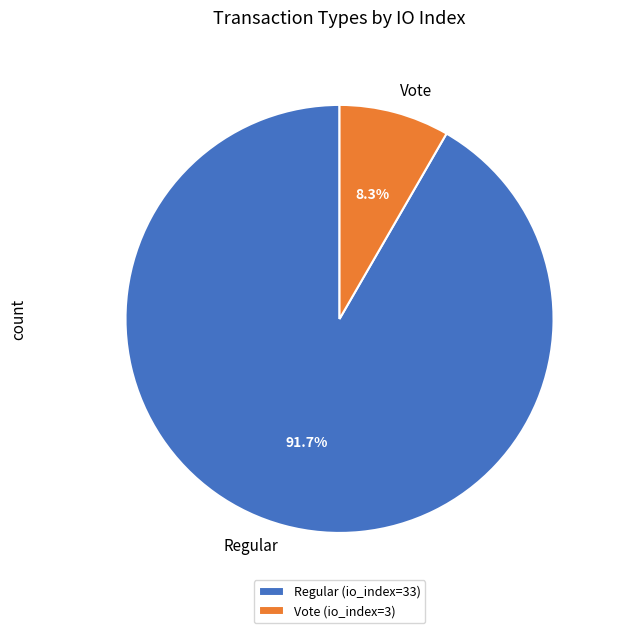

Between Vote and Regular, which is larger?

Regular